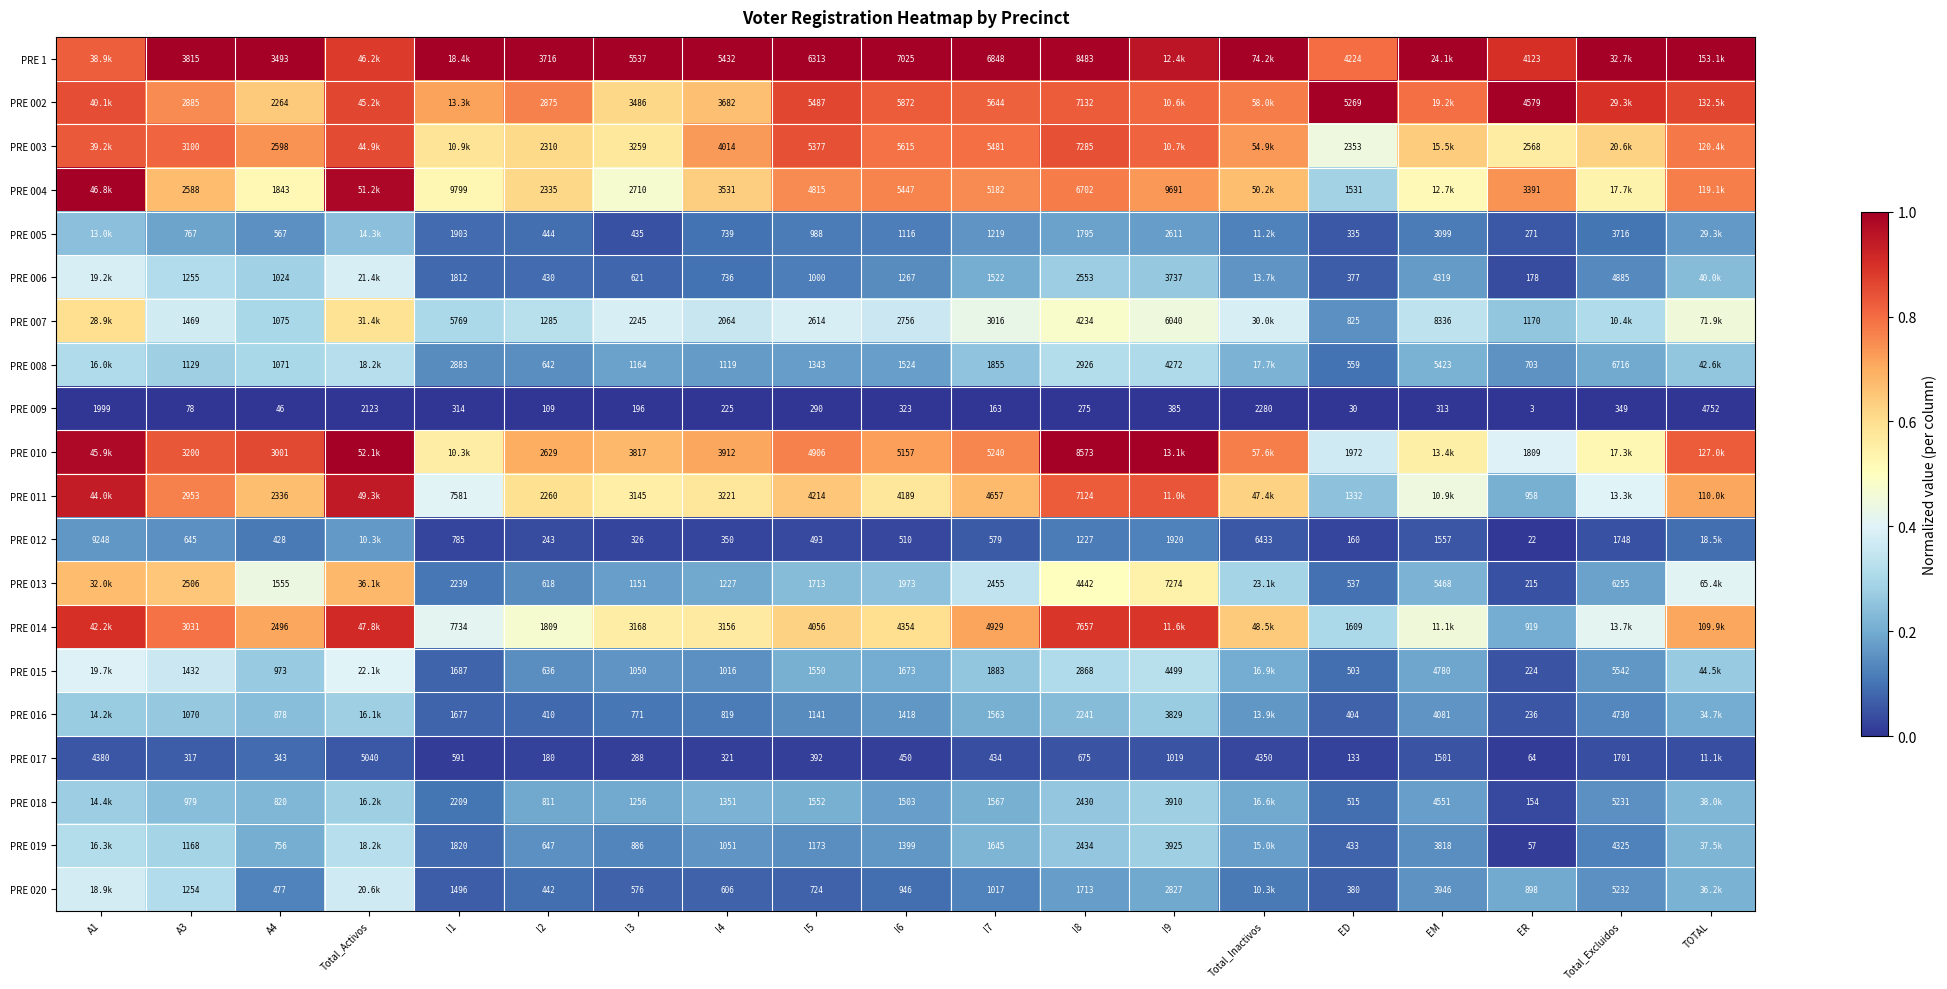

Which has a higher value, I7 or I3?

I7